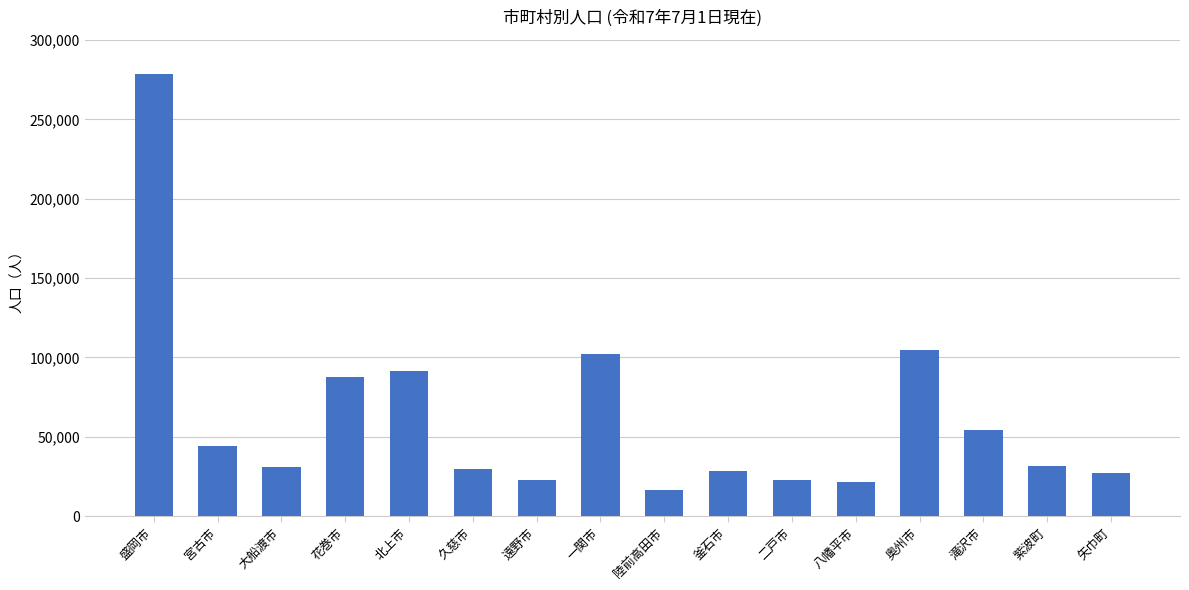

What is the difference between the maximum and minimum values?

262202